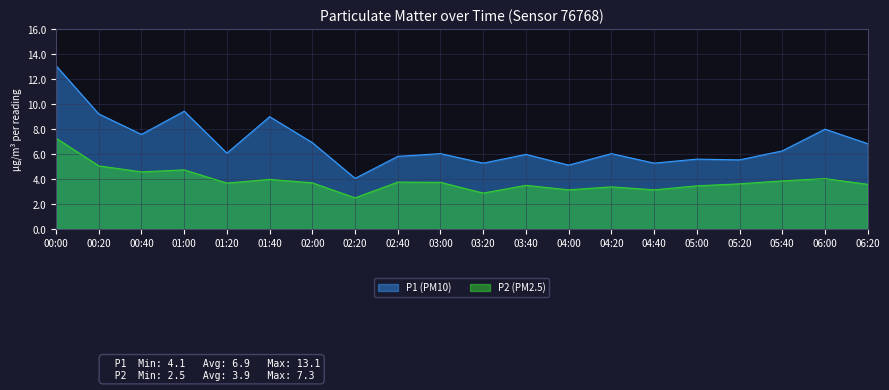

What is the label of the 10th point from the left?

03:00